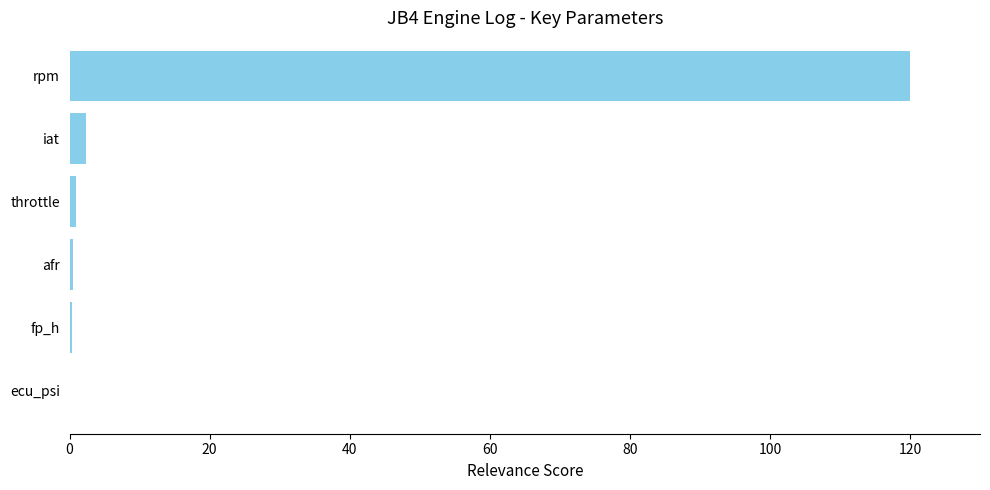

What is the sum of all values?

124.1